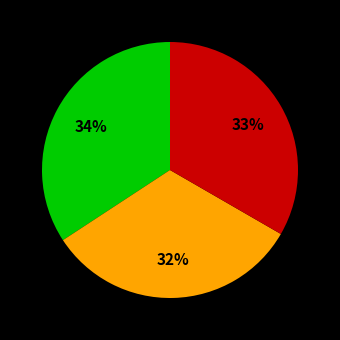

Is there any slice that represents more than half of the pie?

No